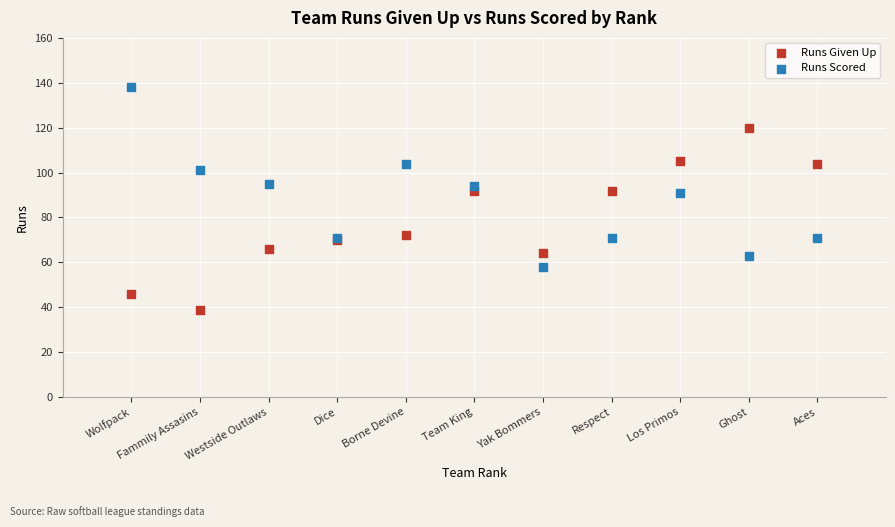

Which series contains the highest Y value?

Runs Scored